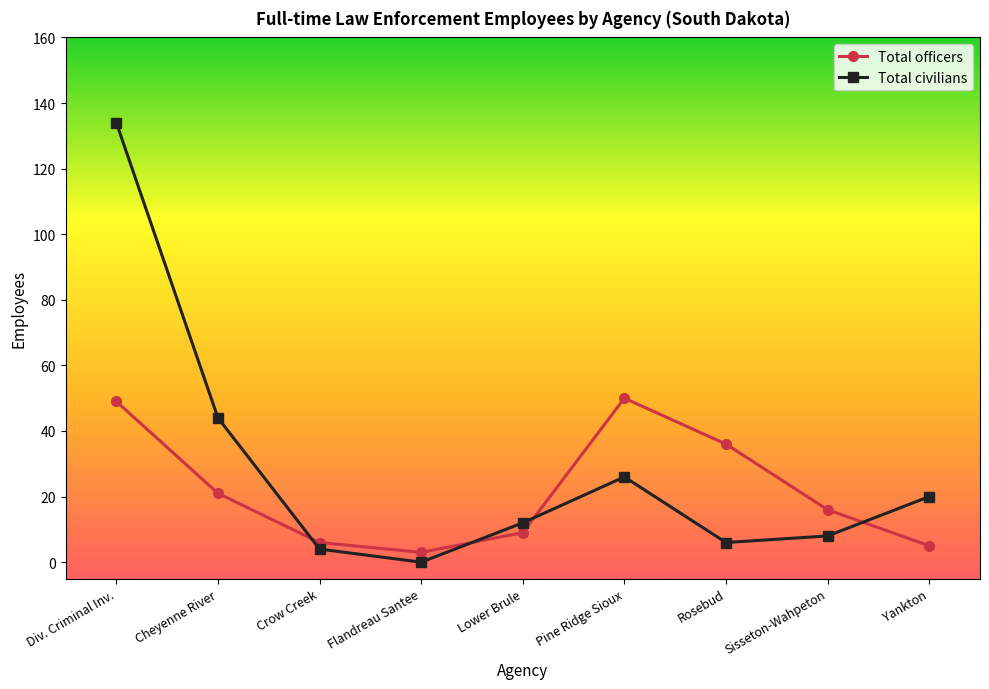

How many data points does each series have?

9